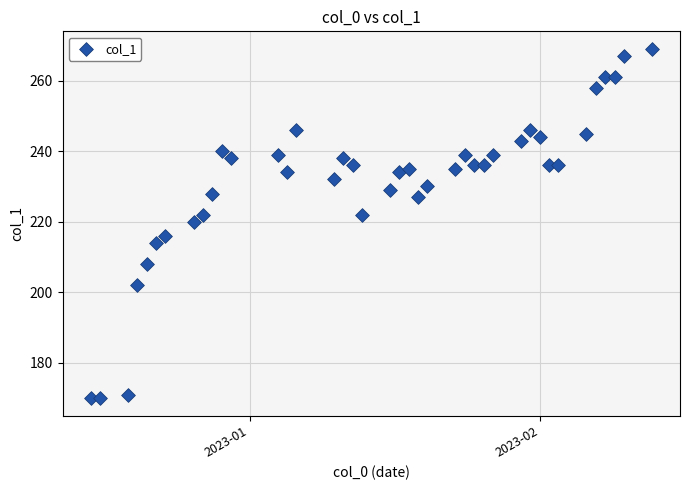

What is the range of X values (max minus min)?

60